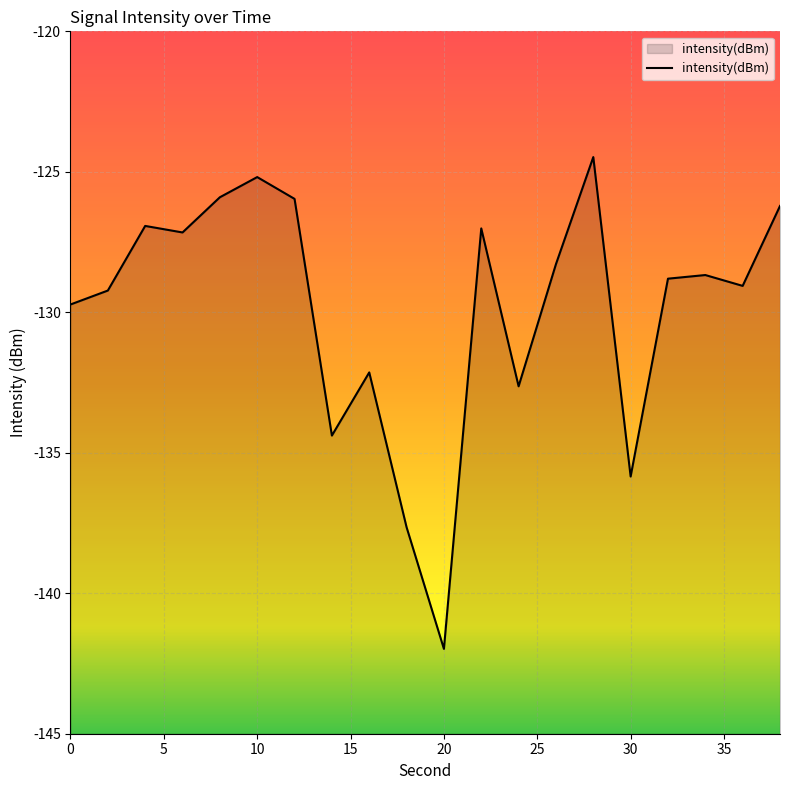

How many interior local peaks (higher than both neighbors) does the data have?

6